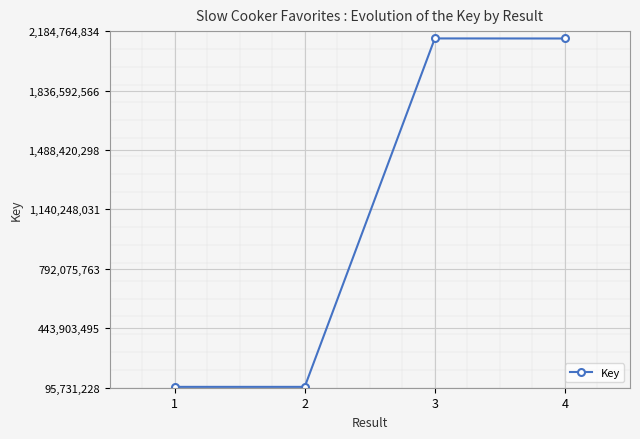

What is the greatest value displayed?

2141926308